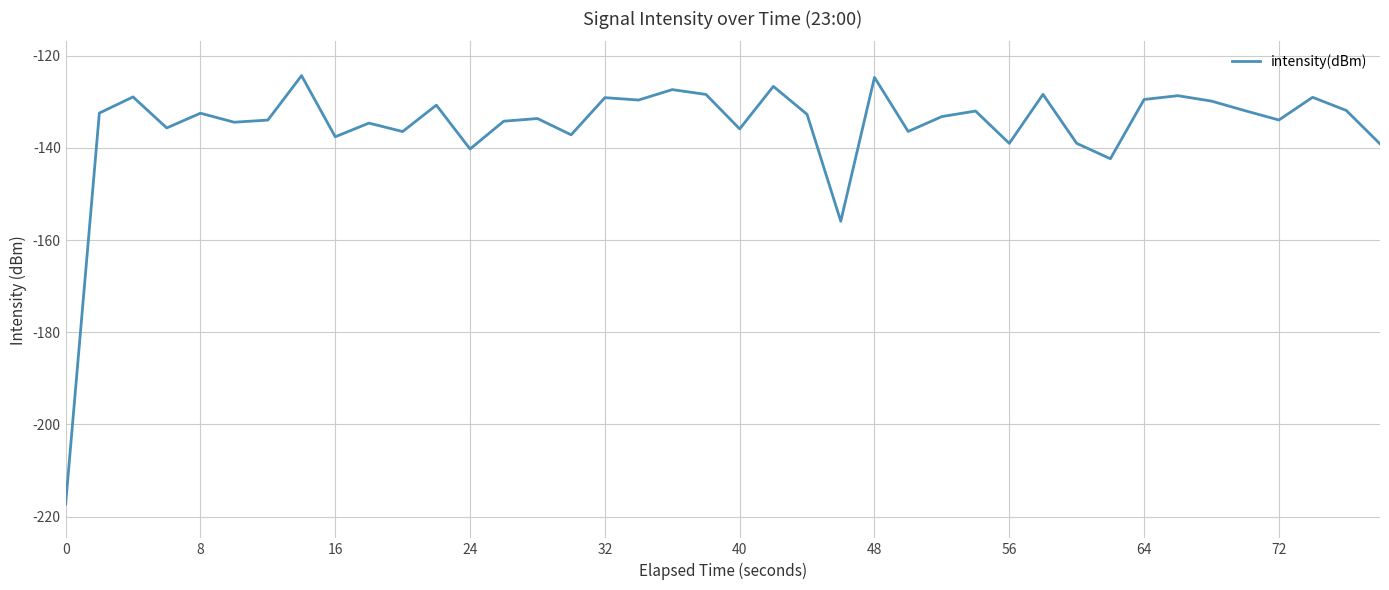

What is the sum of all values?

-5419.7